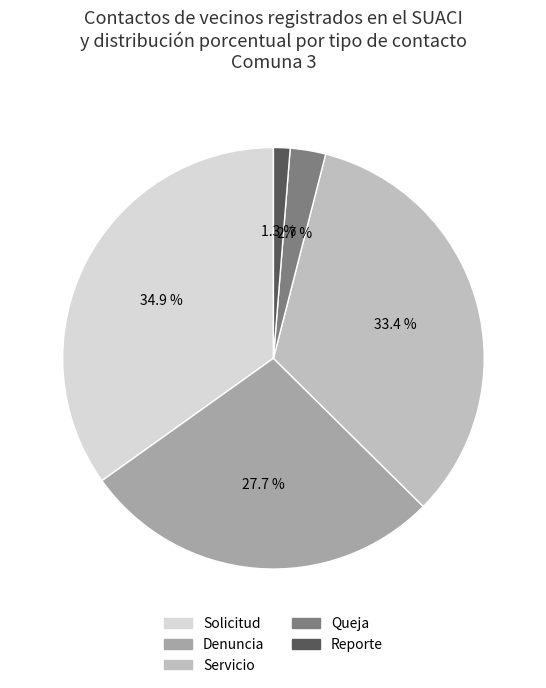

Which category has the biggest portion of the pie?

Solicitud